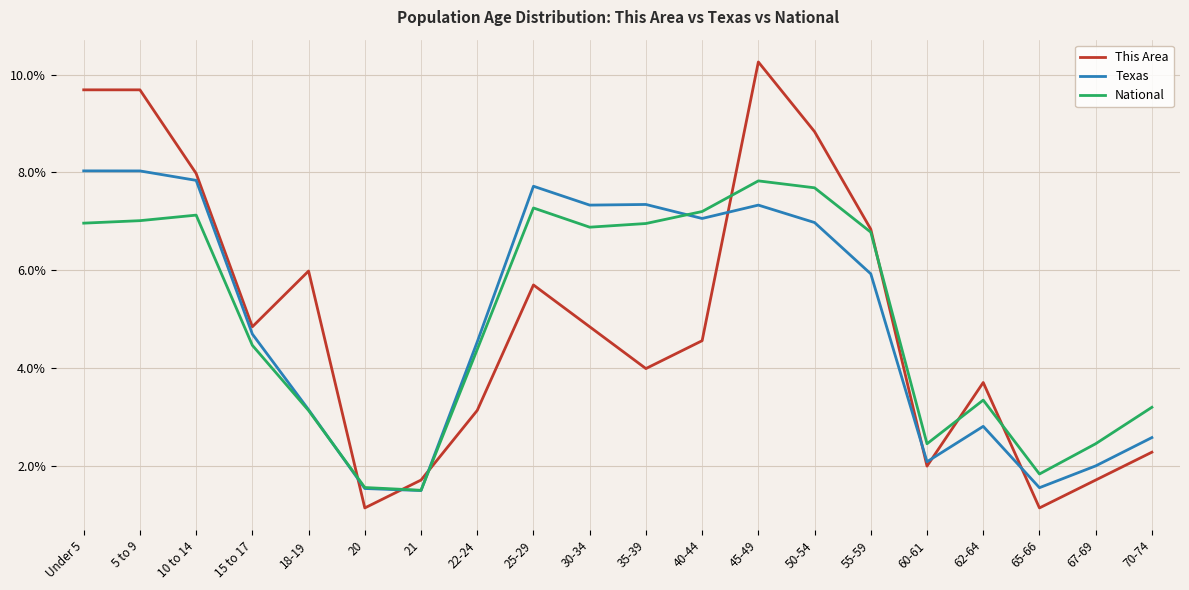

What value does the This Area series have at 25-29?

5.7